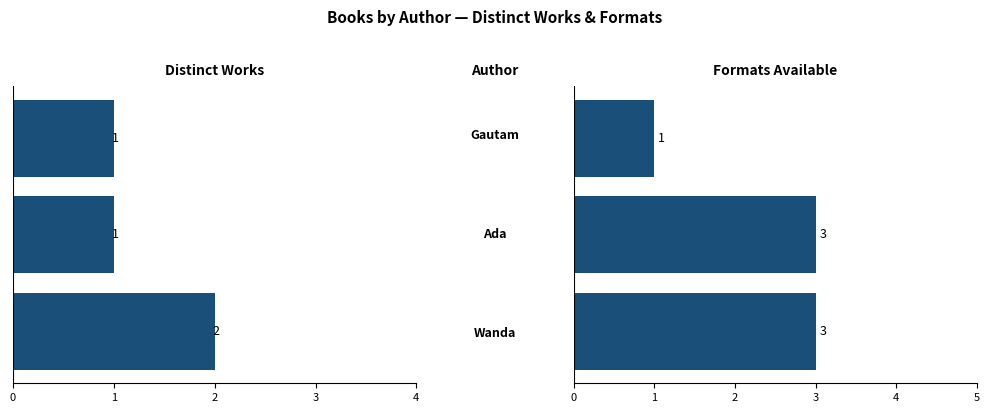

List the series in order of their overall mean, highest first.

Formats Available, Distinct Works